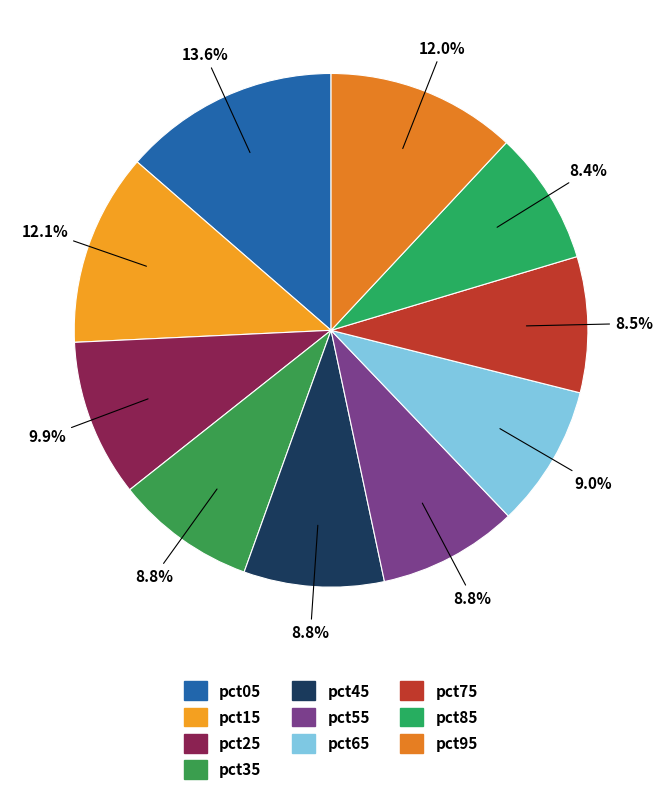

How many segments does this pie chart have?

10